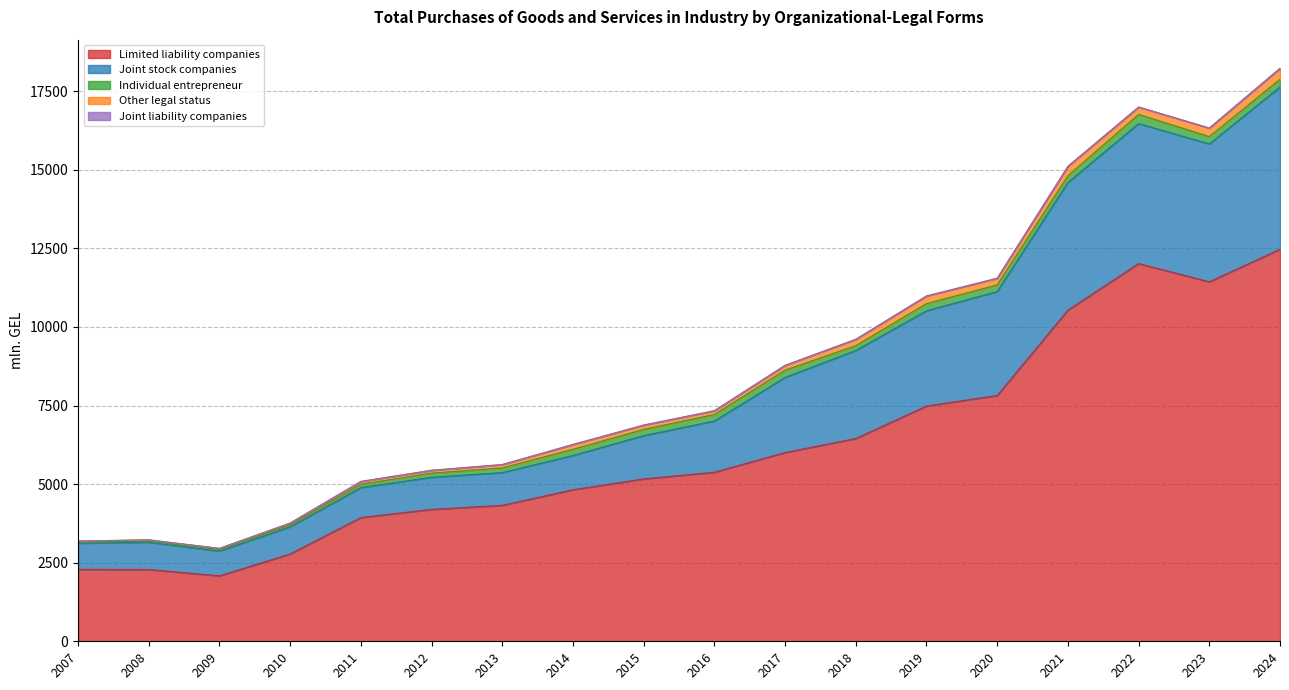

True or false: Limited liability companies and Joint stock companies intersect in this chart.

False